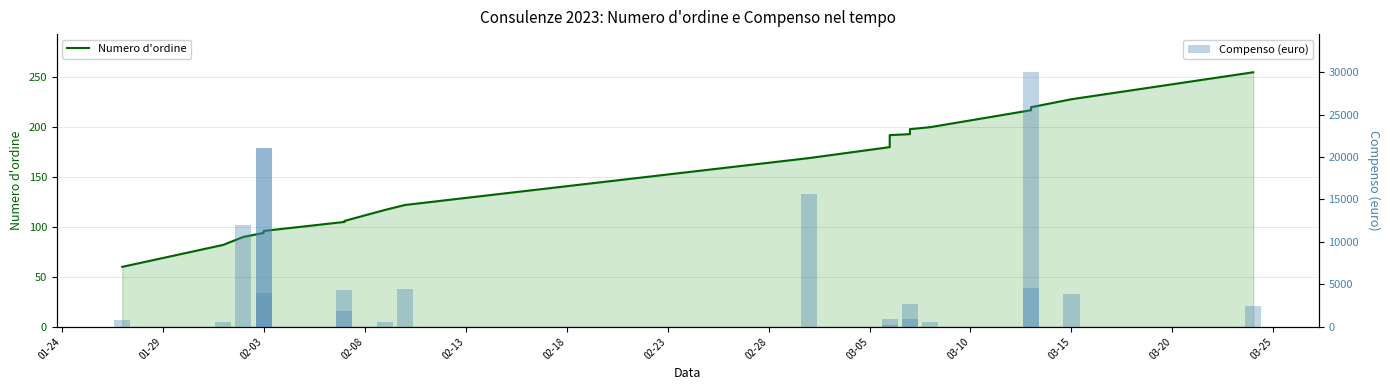

List the series in order of their overall mean, lowest first.

Numero d'ordine, Compenso (euro)